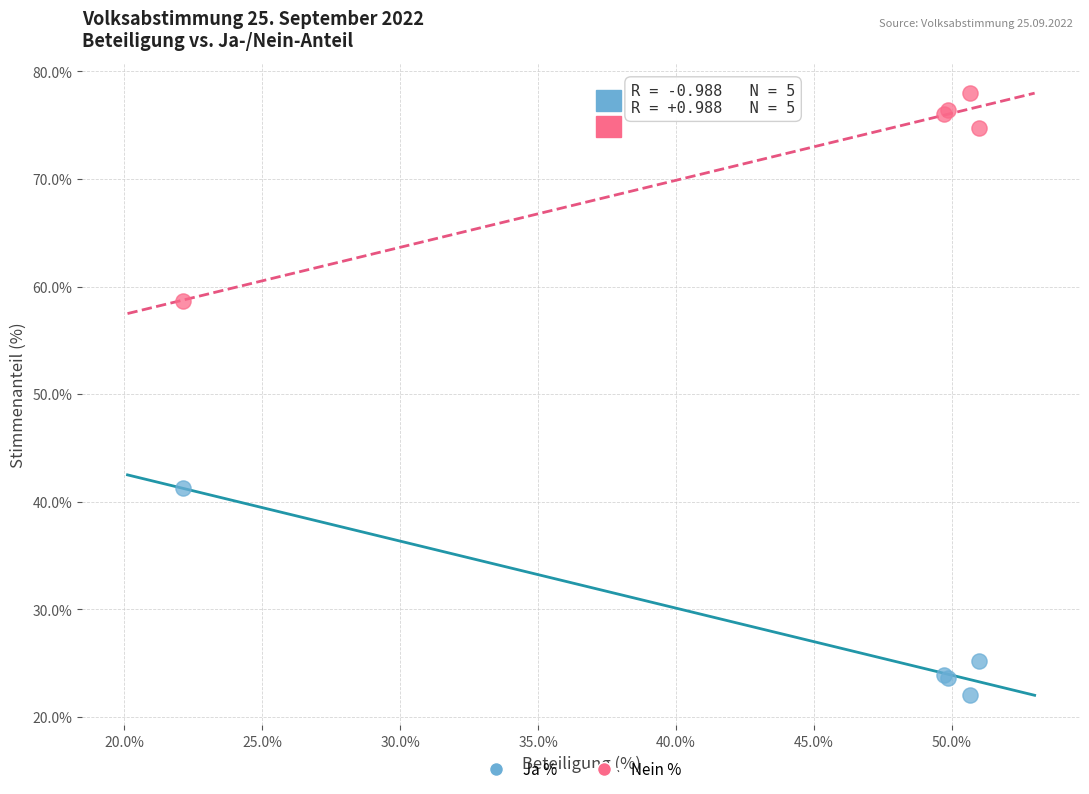

What are all the series names shown in the legend?

Ja %, Nein %